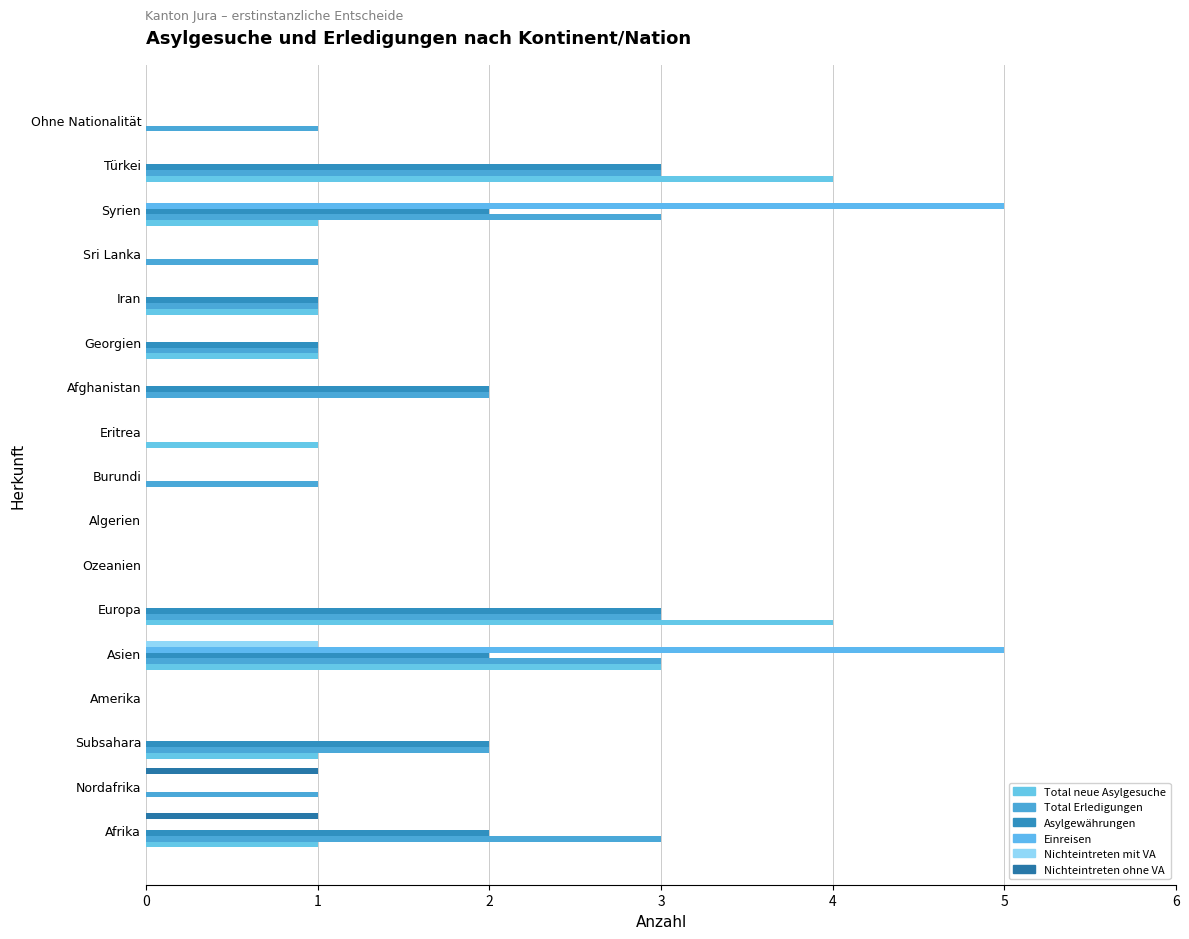

Which series has the largest range (max minus min)?

Einreisen